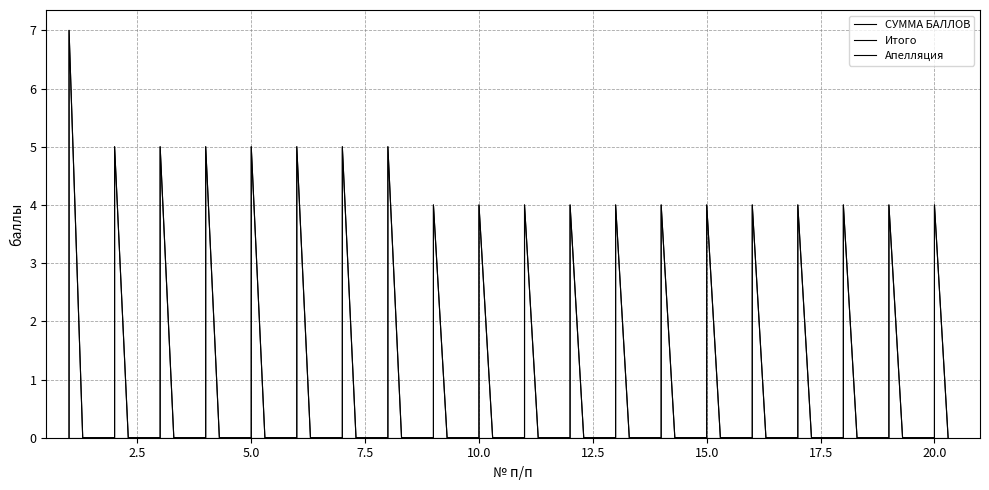

Which category has the highest value in the Апелляция series?

1